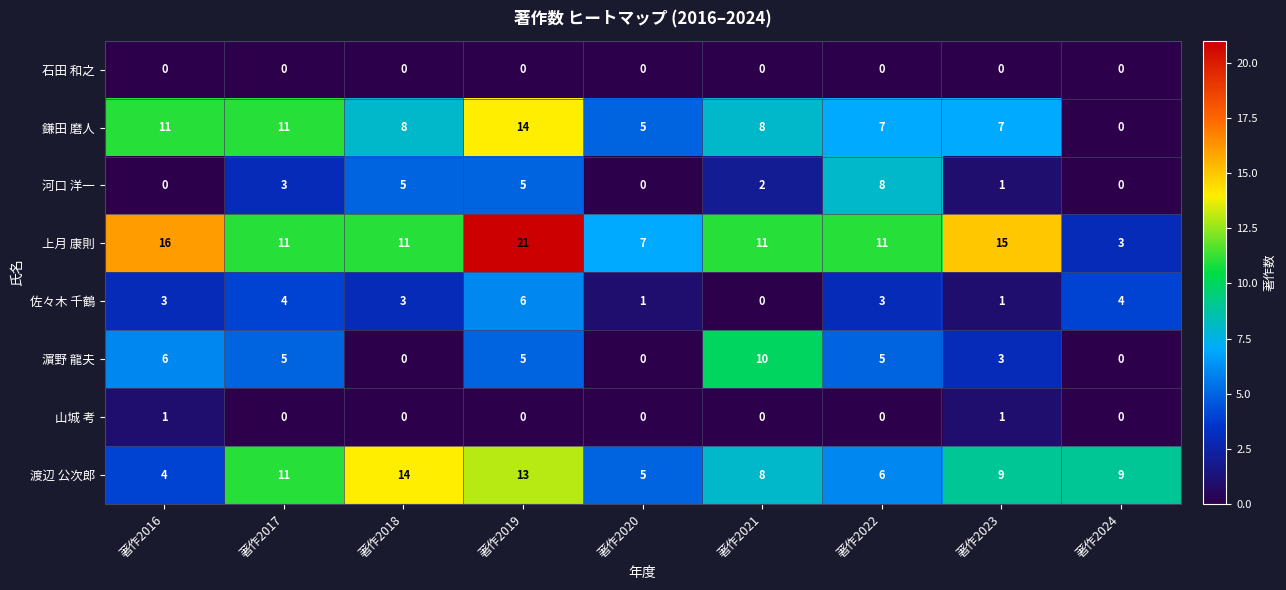

At which label is 濵野 龍夫 closest to 5?

著作2017